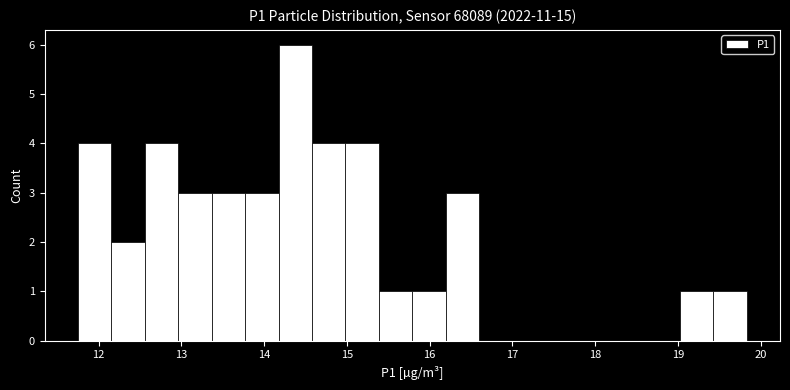

What is the height of the bar covering 13.4 to 13.8 on the x-axis? Neither the bar edges nor the heights are printed on the chart, so give them approximately, as read against the axes.

3